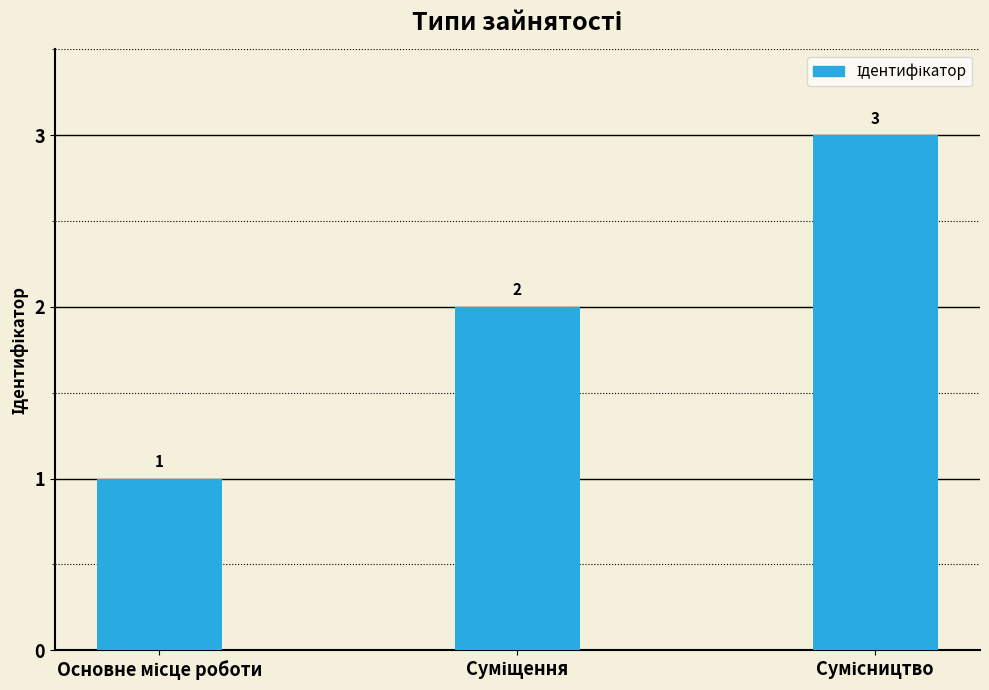

Count the values in the range 1 to 3.

3